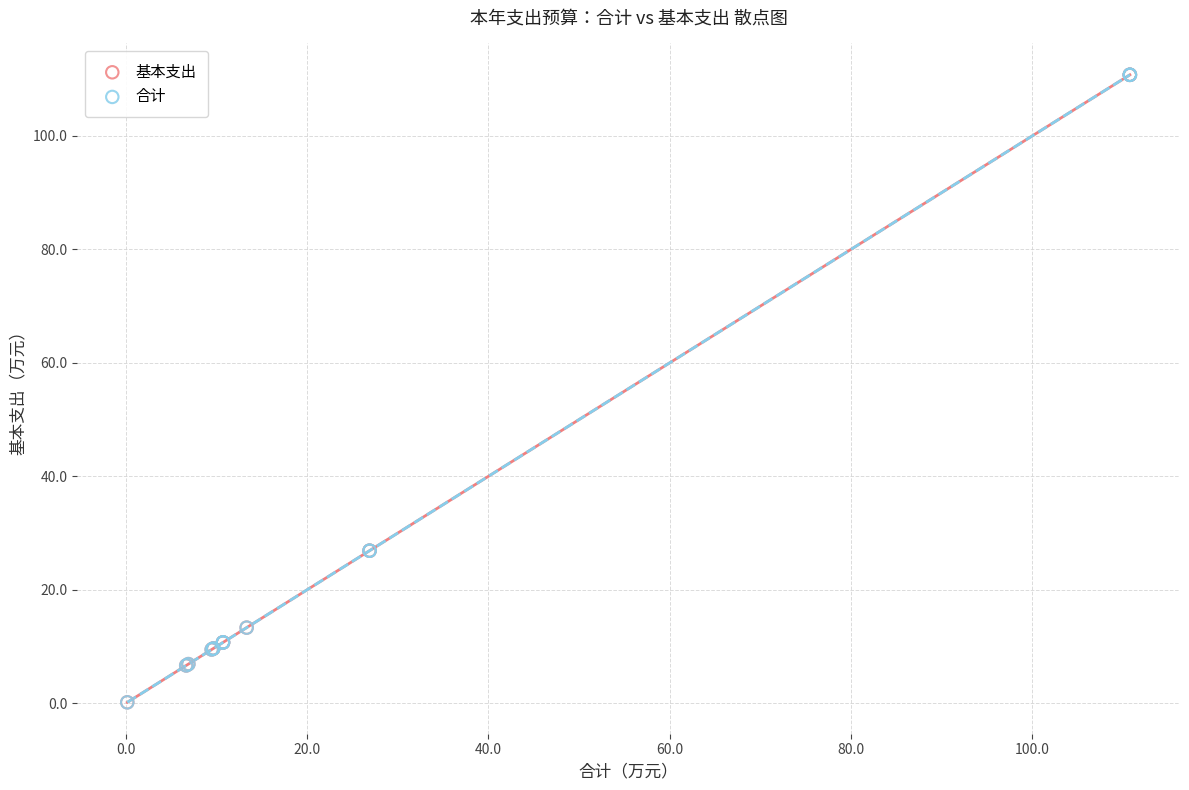

What are all the series names shown in the legend?

基本支出, 合计